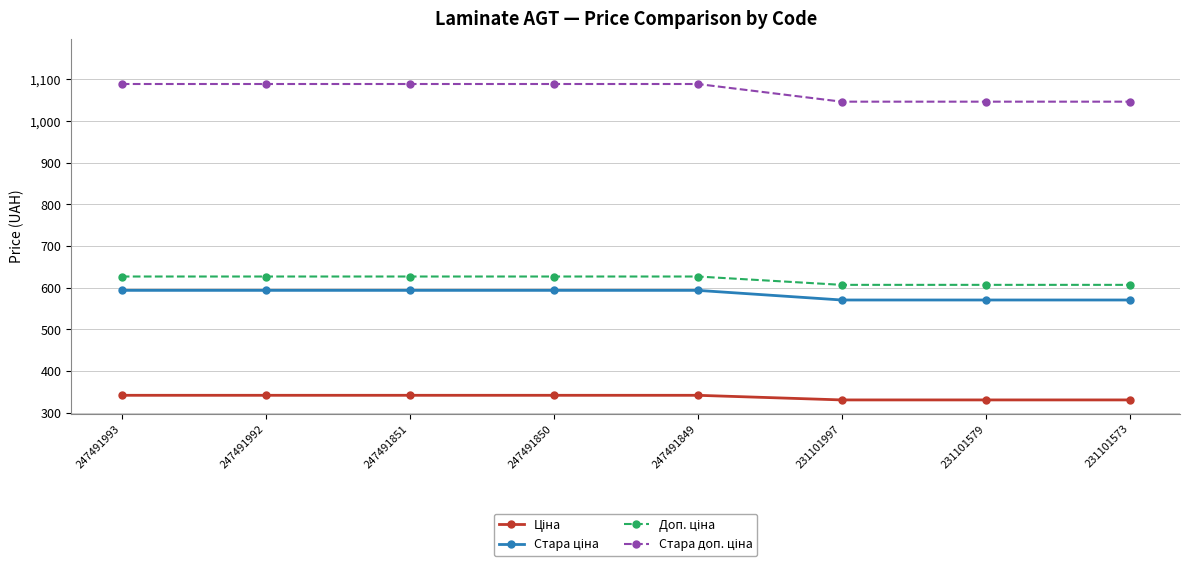

What is the maximum value shown in the chart?

1088.8